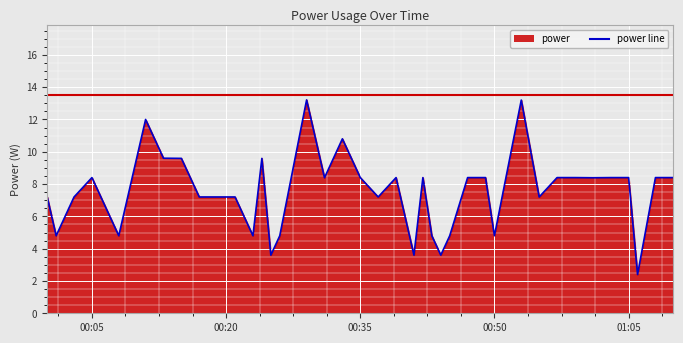

What is the minimum value shown in the chart?

2.4